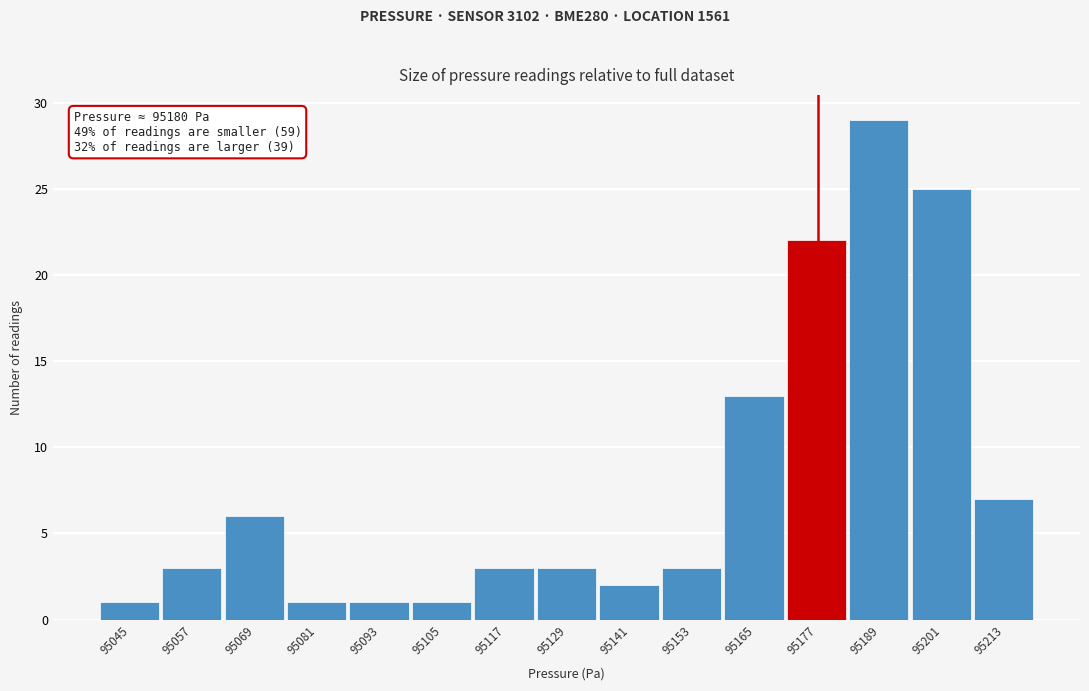

Reading left to right, what are all the values shown in this chart?

1	3	6	1	1	1	3	3	2	3	13	22	29	25	7